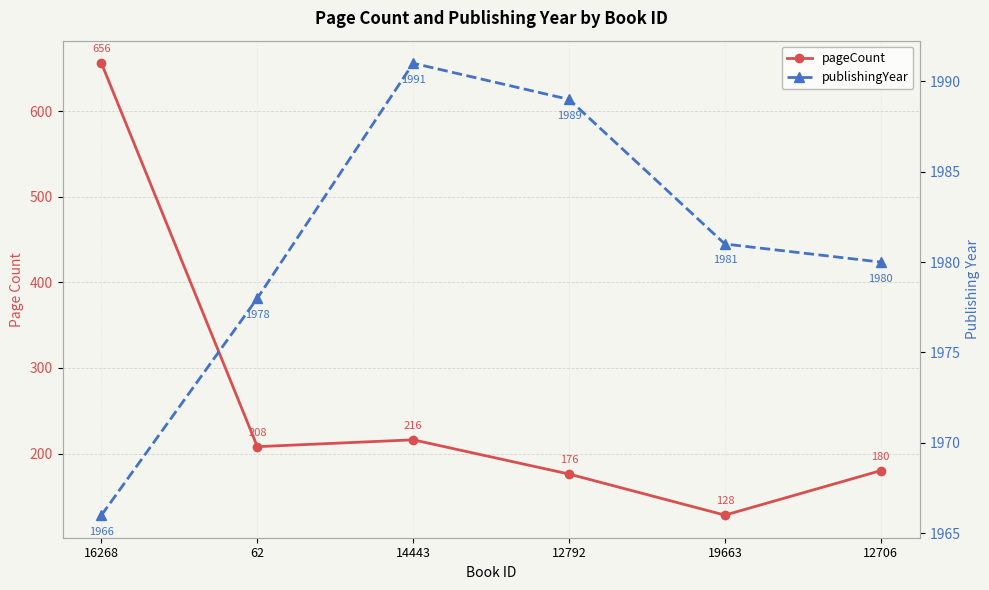

Which series changed the most between 62 and 19663?

pageCount